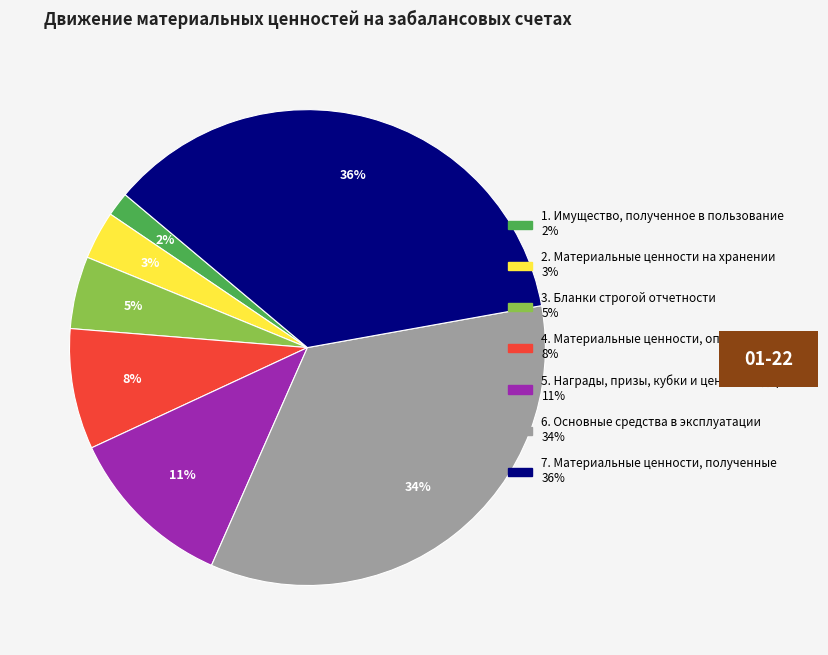

What is the largest slice in the pie chart?

7. Материальные ценности, полученные